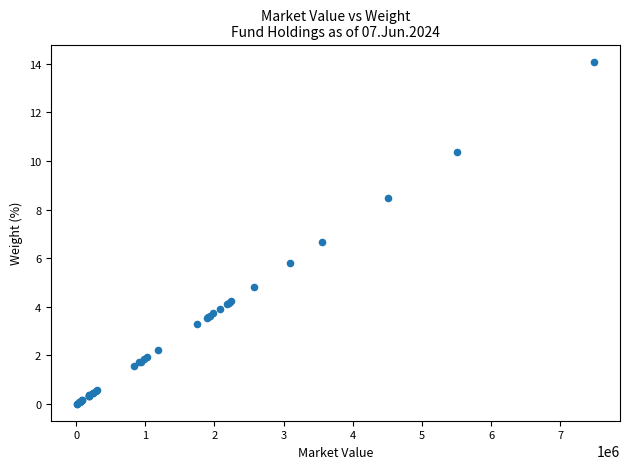

What Y value in the scatter plot is closest to 7?

6.7